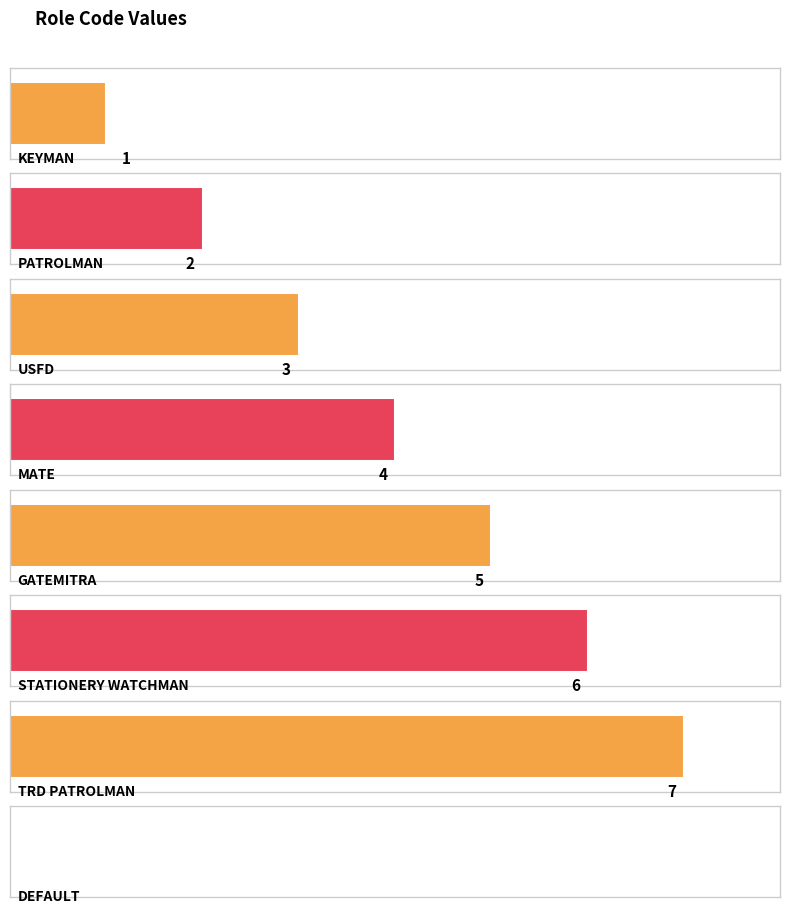

Reading left to right, transcribe all the data shown in this chart.

KEYMAN=1	PATROLMAN=2	USFD=3	MATE=4	GATEMITRA=5	STATIONERY WATCHMAN=6	TRD PATROLMAN=7	DEFAULT=0